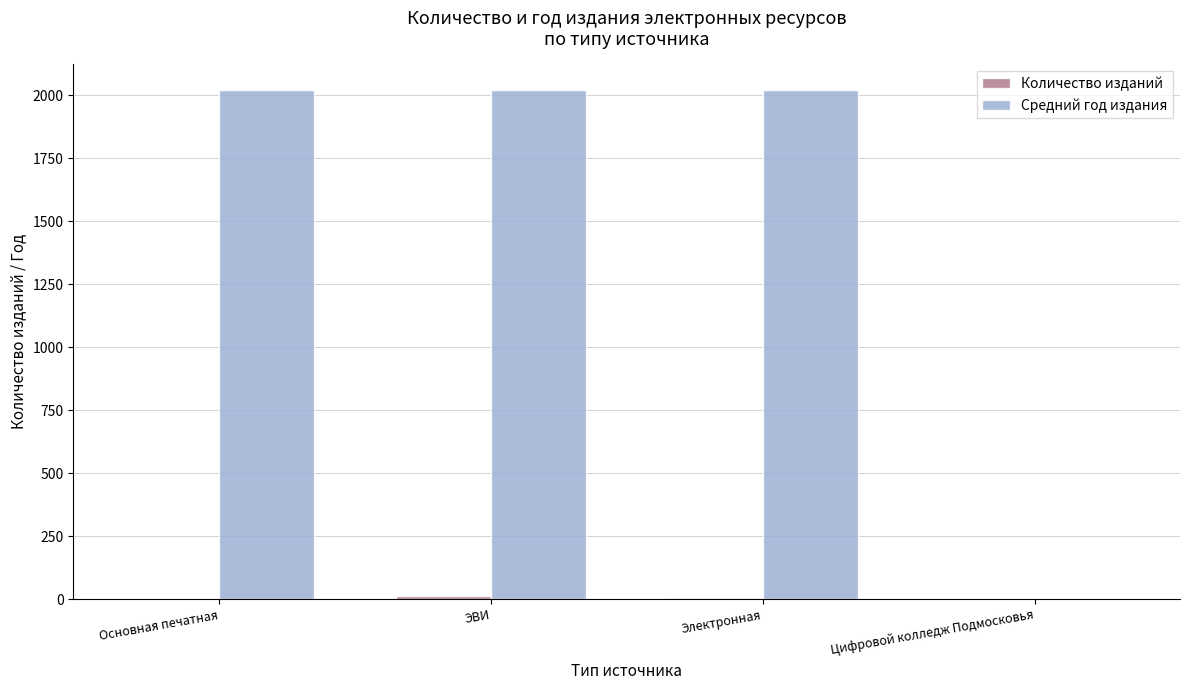

Which series has the largest total across all categories?

Средний год издания